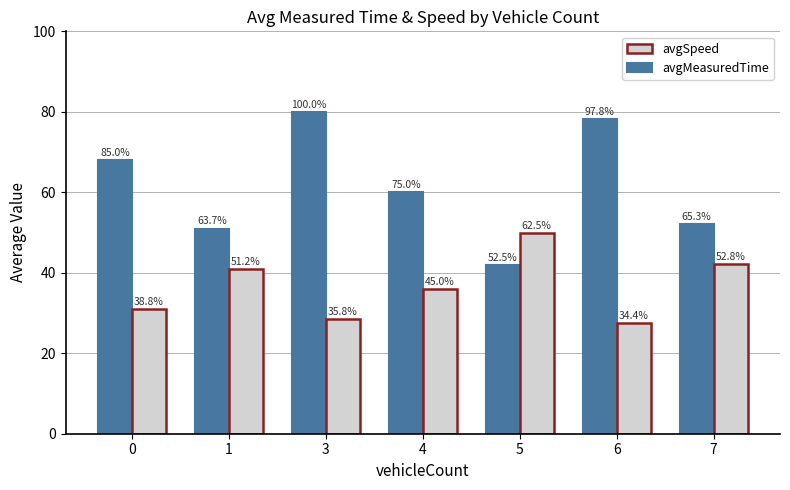

At which label does avgSpeed first exceed 36?

1